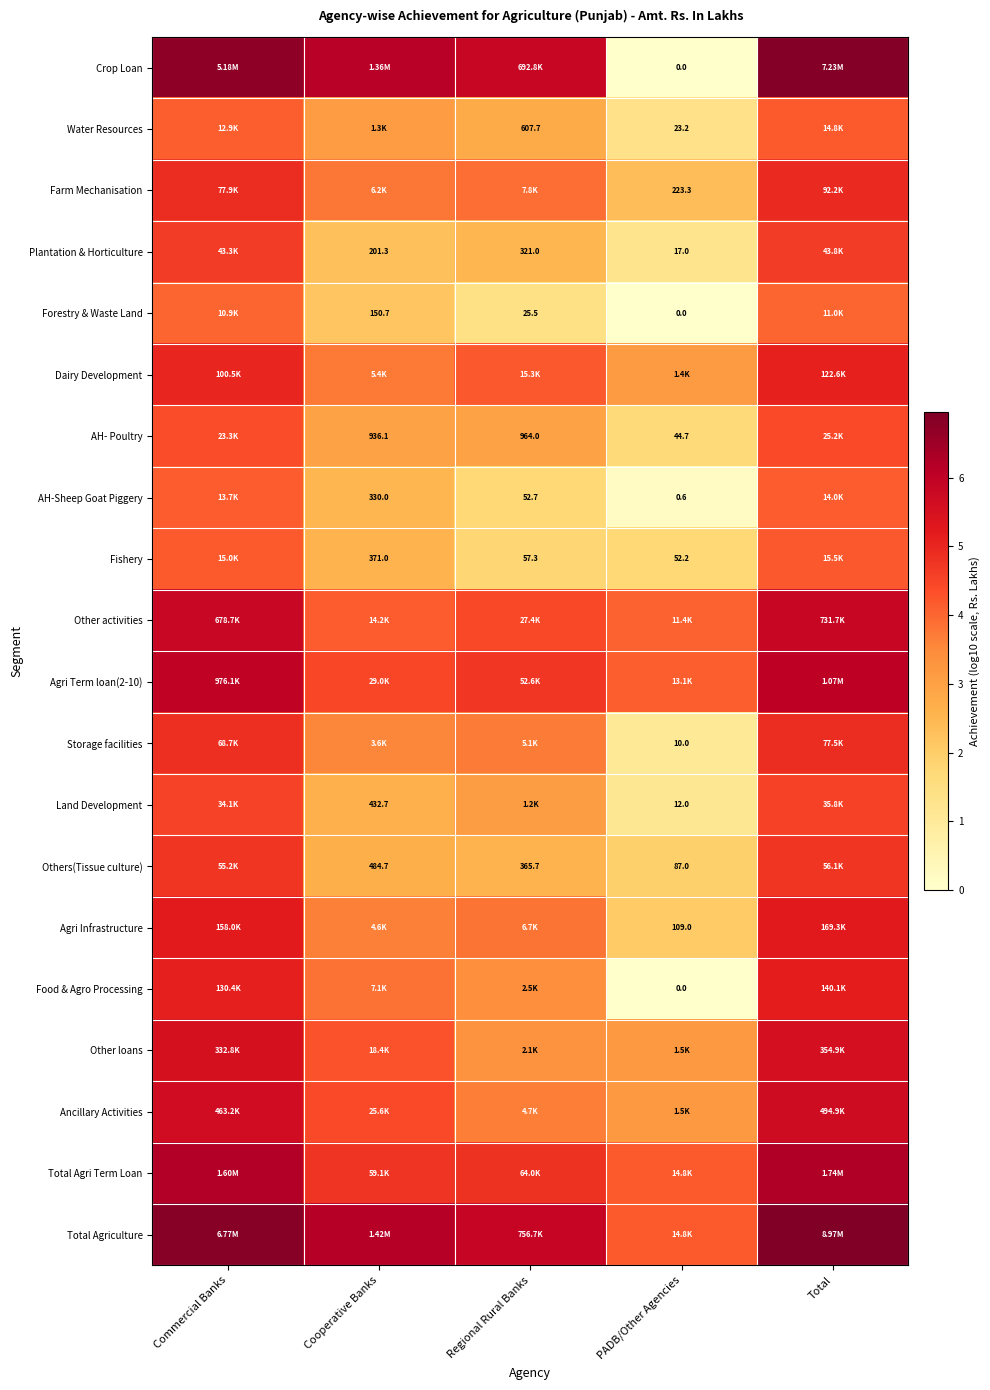

How many data points in Total Agriculture are above 6?

3